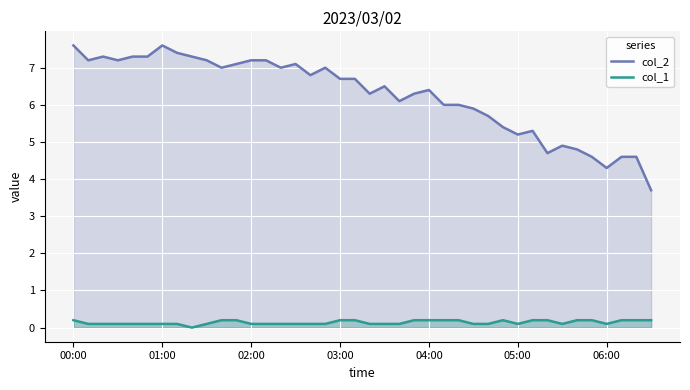

Is it true that col_2 equals 6.7 at 19?

True